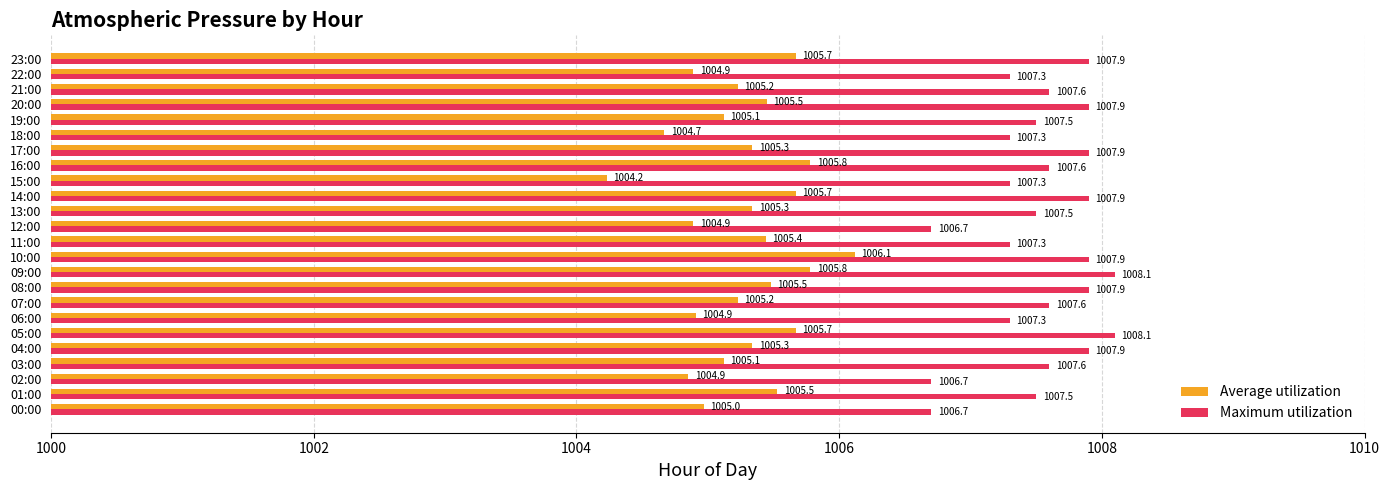

Which series has the largest total across all categories?

Maximum utilization